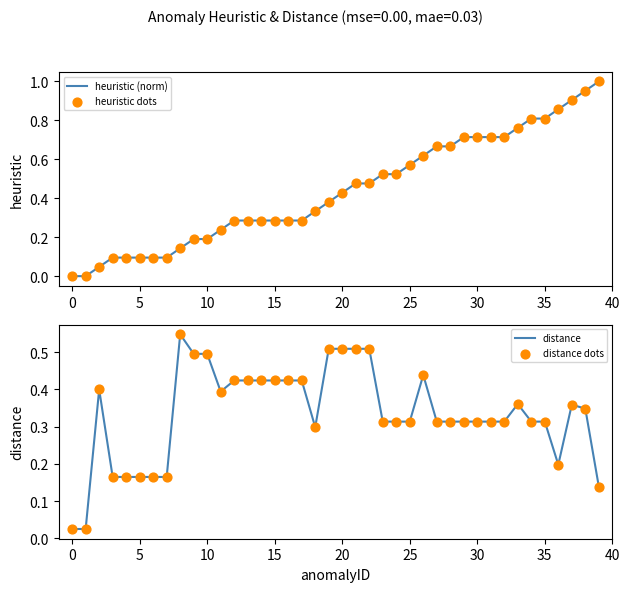

What are all the series names shown in the legend?

heuristic (norm), heuristic dots, distance, distance dots